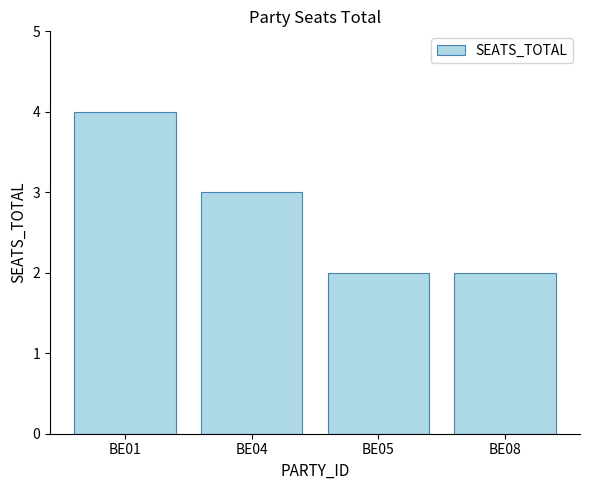

Are the bars grouped side by side (vs. stacked)?

No